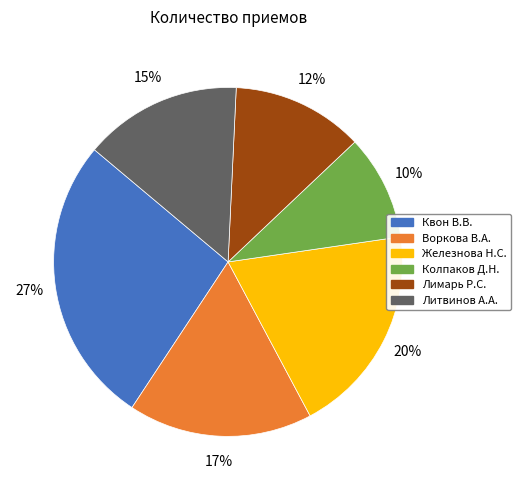

To the nearest percent, what is the average slice percentage?

17%